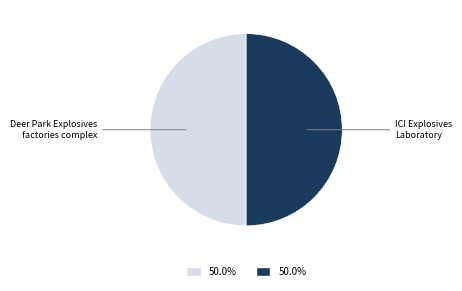

How many segments does this pie chart have?

2